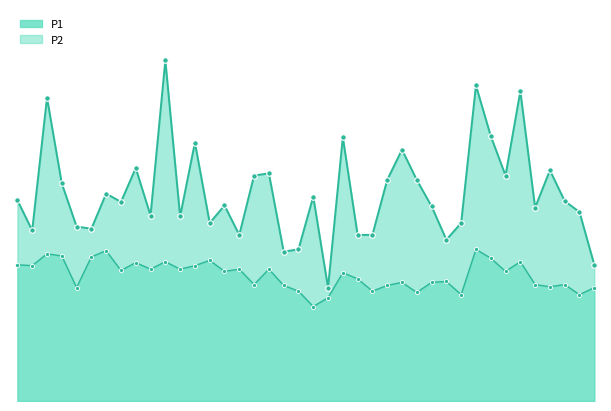

True or false: P1 has a value of 0.9 at 9.

False